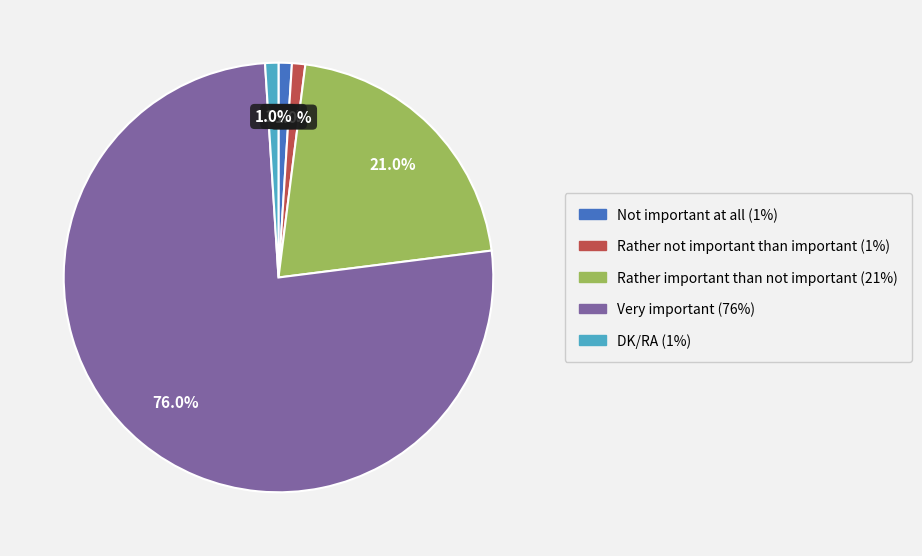

Is it true that Rather important than not important is 21% of the pie?

True